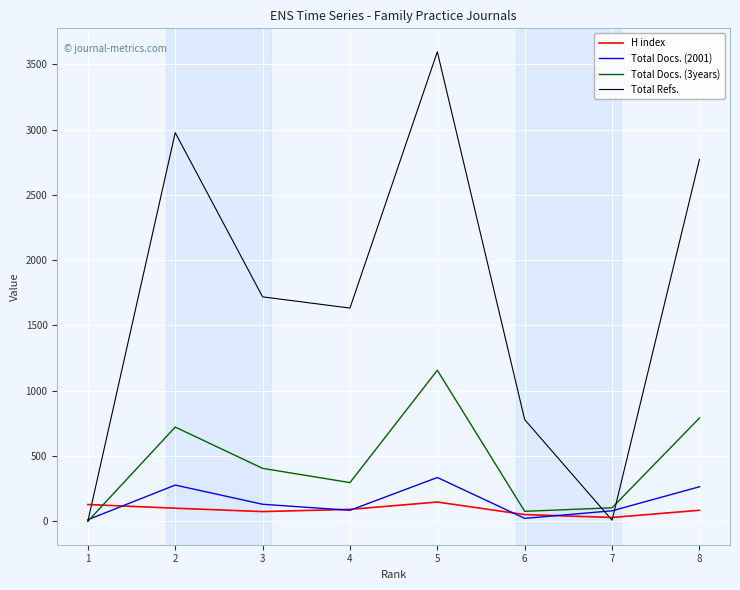

What is the greatest value displayed?

3595